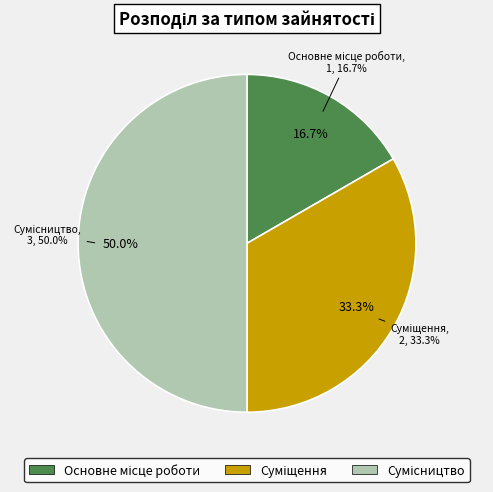

Does Суміщення represent more than half of the total?

No